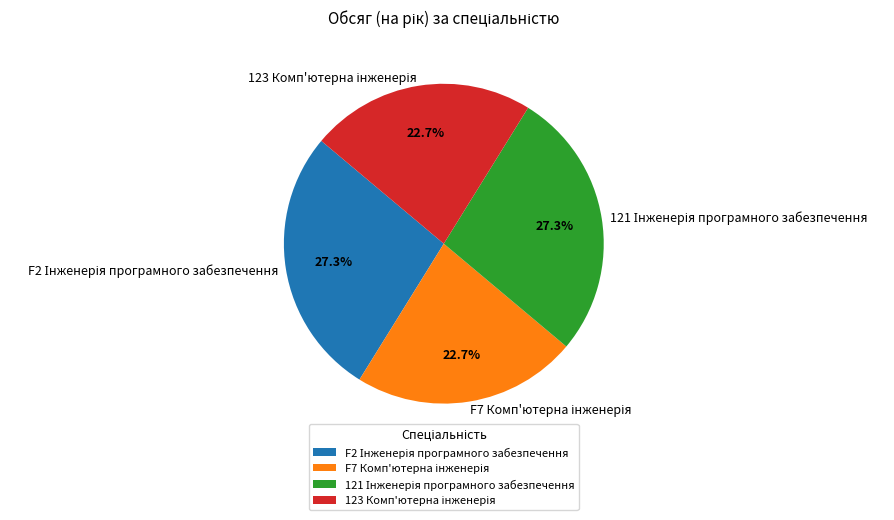

Does any single category account for the majority?

No